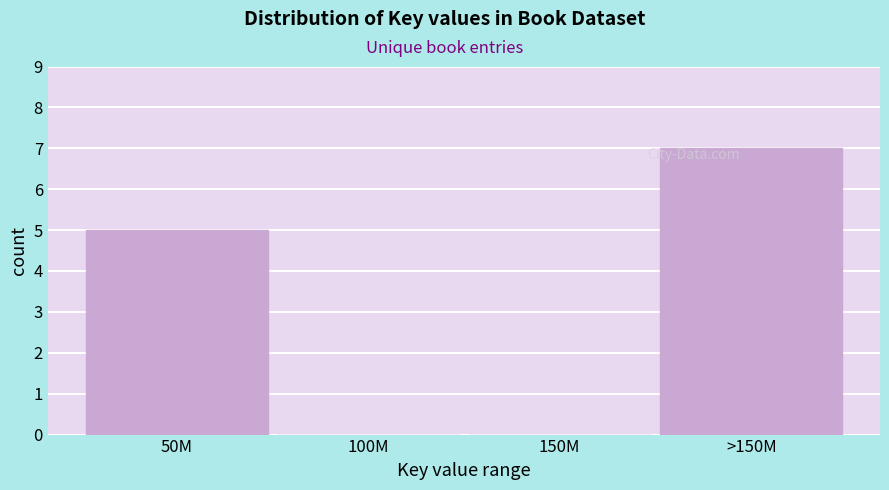

Reading left to right, what are all the values shown in this chart?

50M=5	100M=0	150M=0	>150M=7